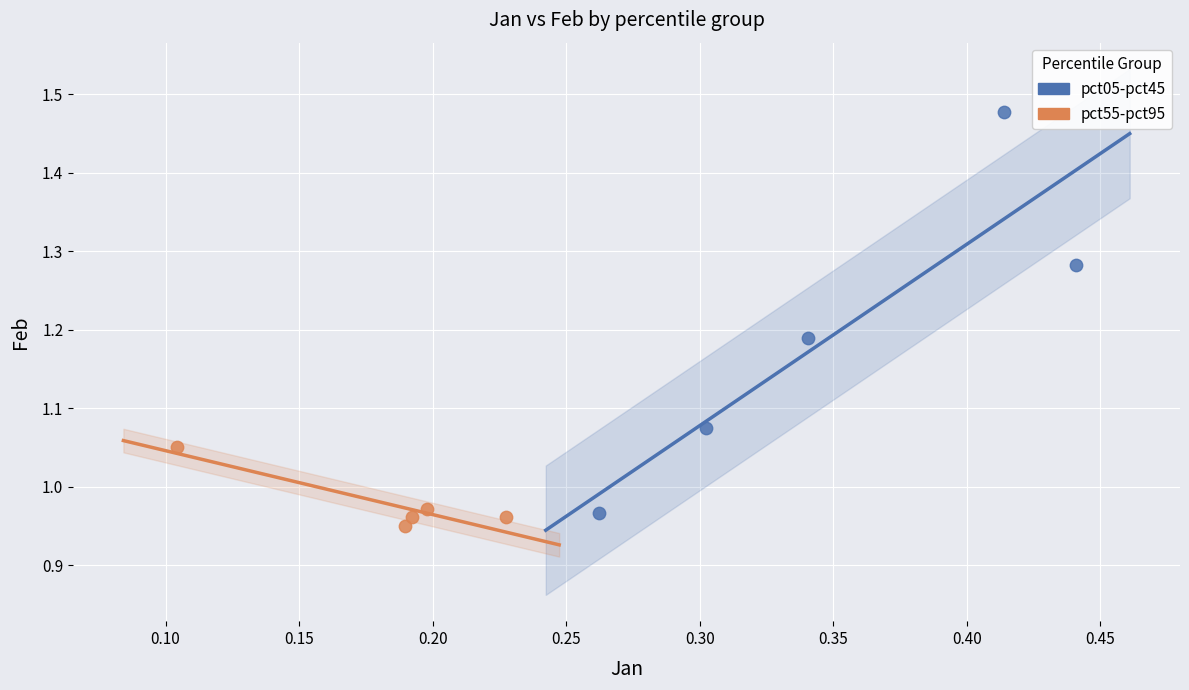

Which series has the widest spread of Y values?

pct05-pct45